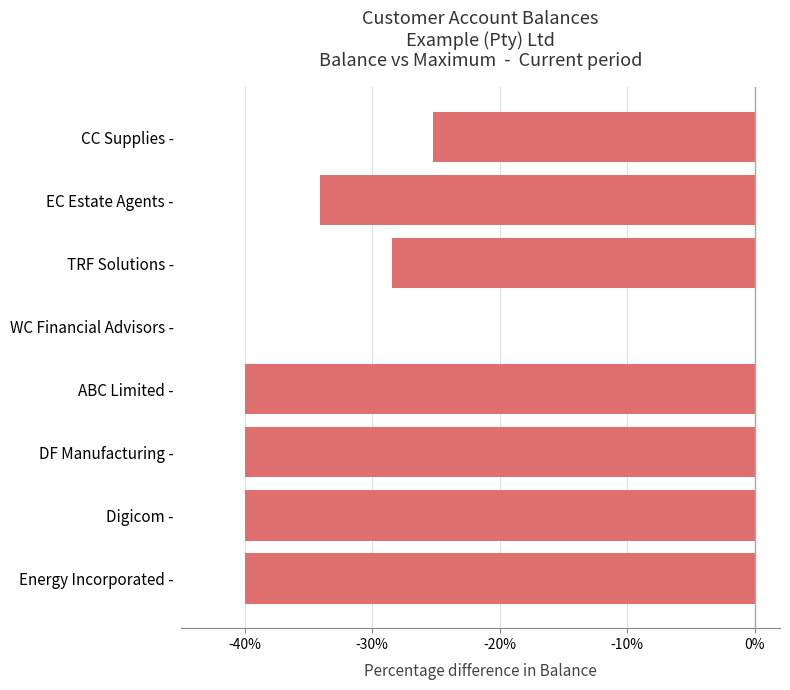

At which label is the value closest to -20?

CC Supplies -